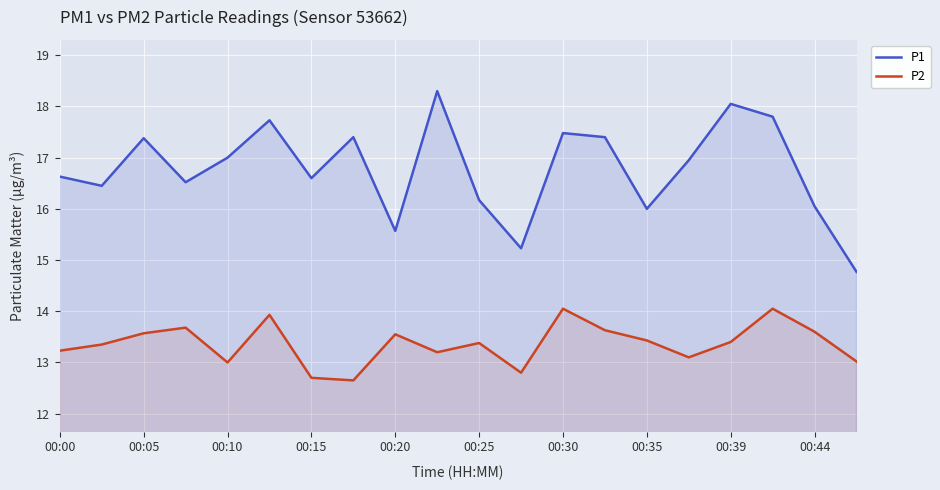

At which label does P1 first exceed 16?

00:00